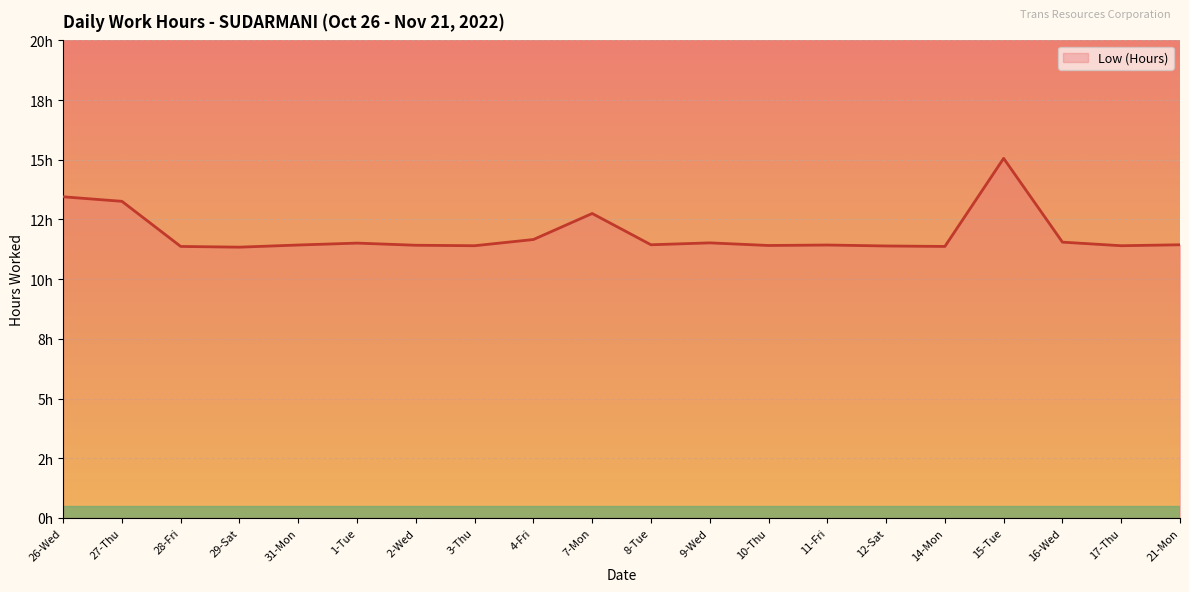

Is this an area chart (filled region under the line)?

Yes